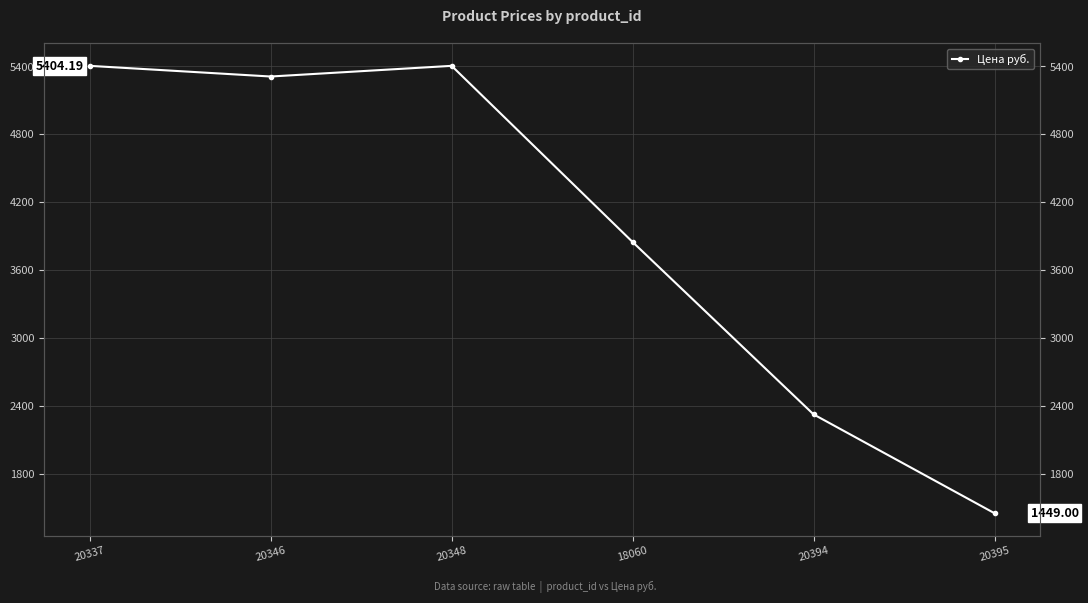

Reading left to right, extract all data points from this chart.

5404.2	5309.9	5404.2	3847.0	2323.0	1449.0